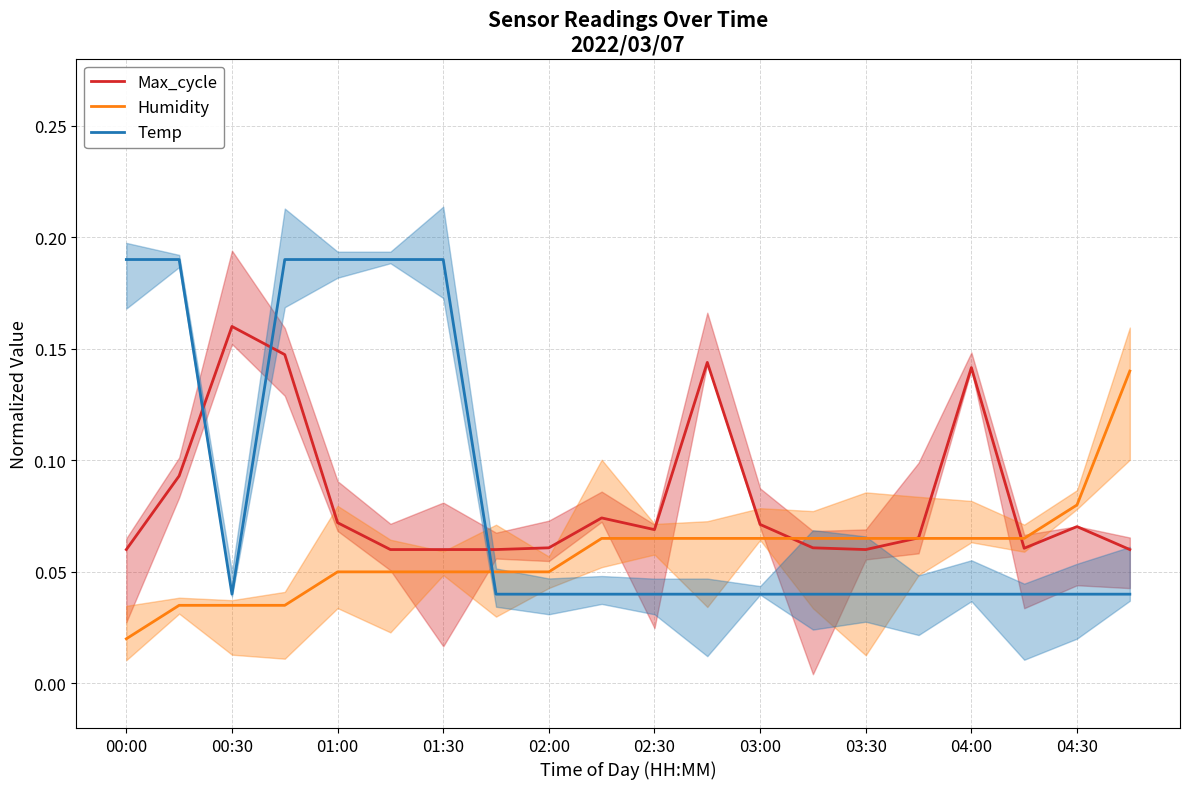

At which label is Max_cycle closest to 0?

00:00